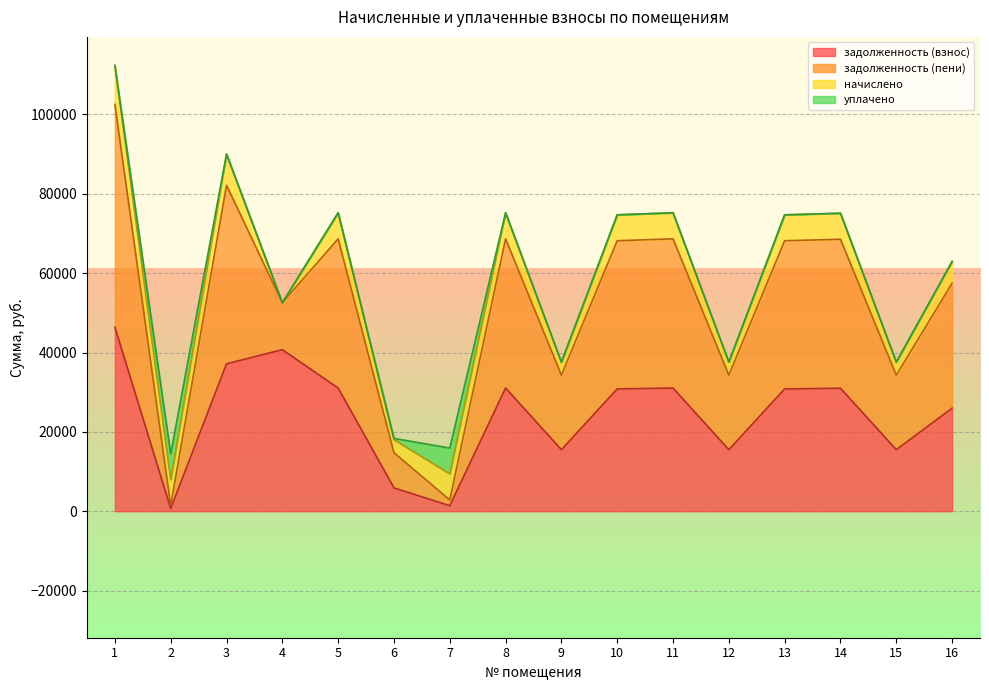

The уплачено series shows -2939.3 at 13. True or false?

False